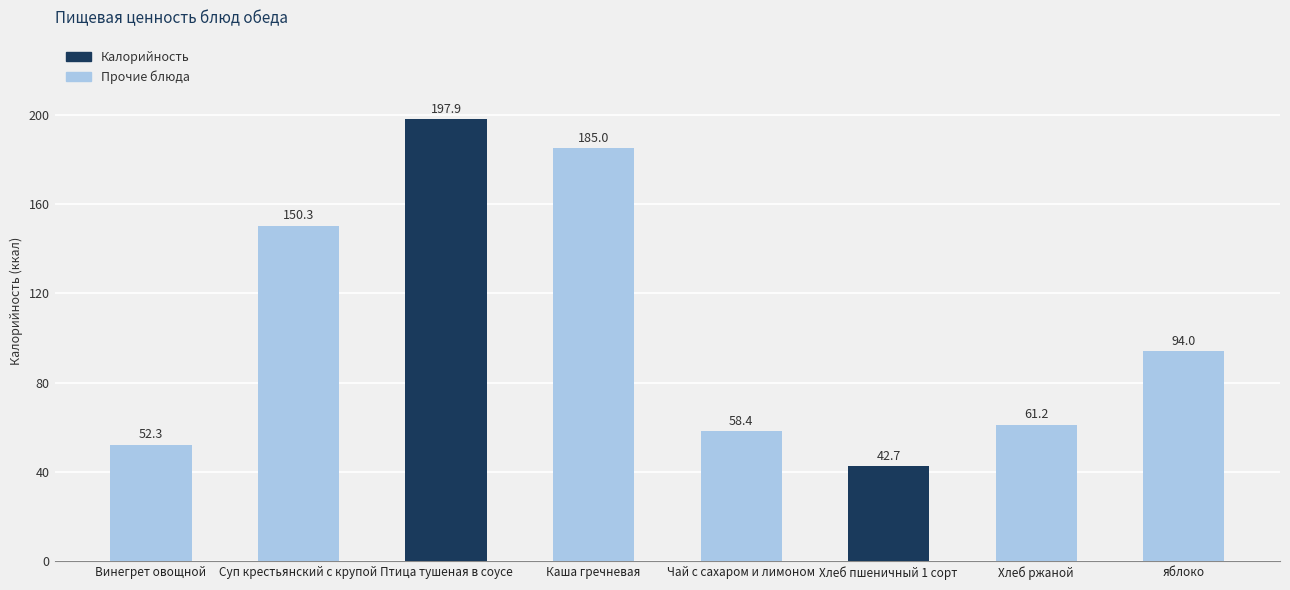

List the labels in order of value, largest first.

Птица тушеная в соусе, Каша гречневая, Суп крестьянский с крупой, яблоко, Хлеб ржаной, Чай с сахаром и лимоном, Винегрет овощной, Хлеб пшеничный 1 сорт